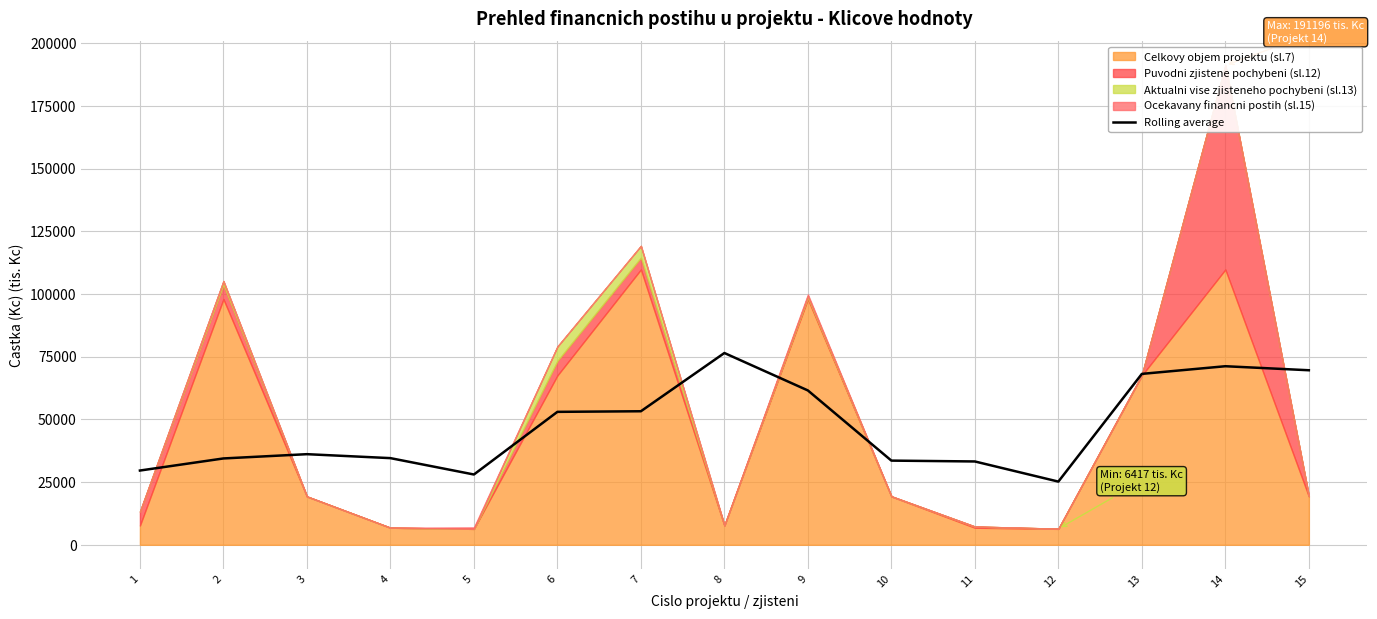

True or false: the data has more than 1 interior local peaks.

True